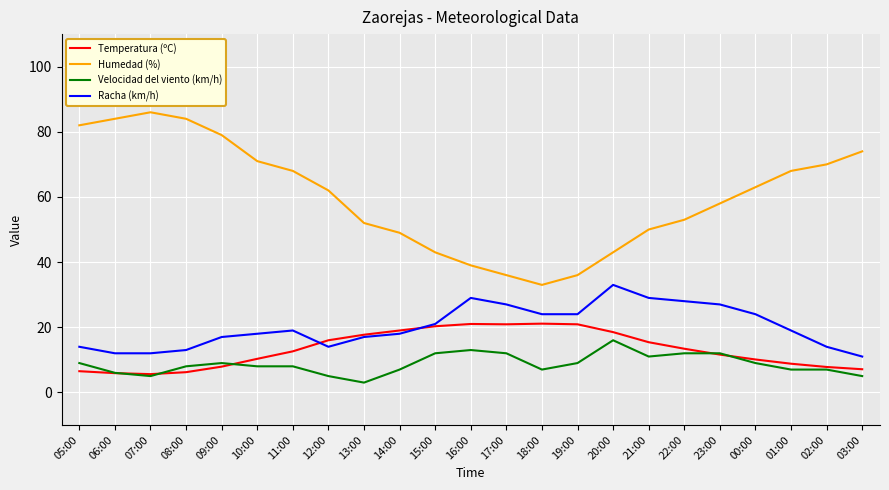

What is the total value across all series at 19:00?

89.9